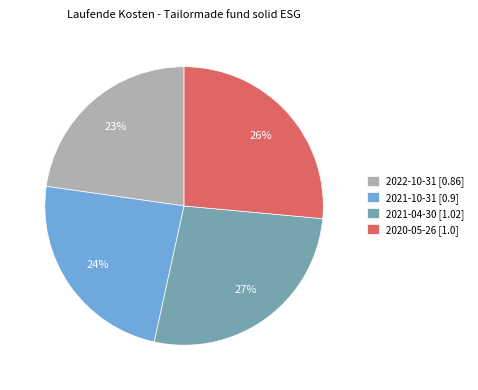

What percentage is the 2022-10-31 slice, to the nearest percent?

23%